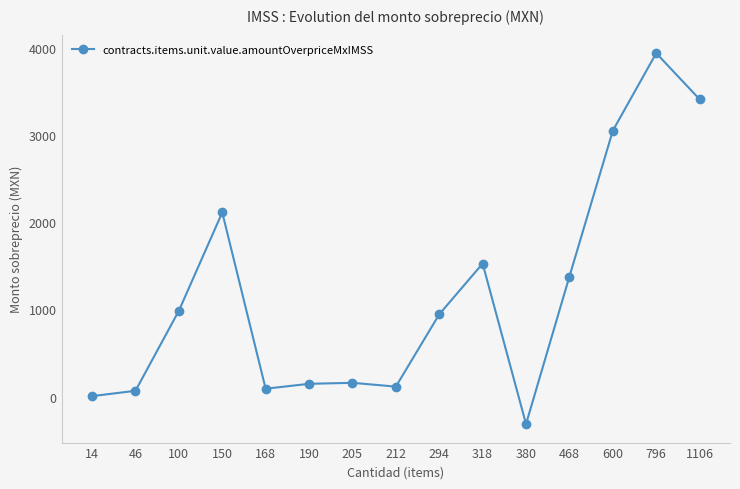

What is the value of the 1st point from the left?

5.9